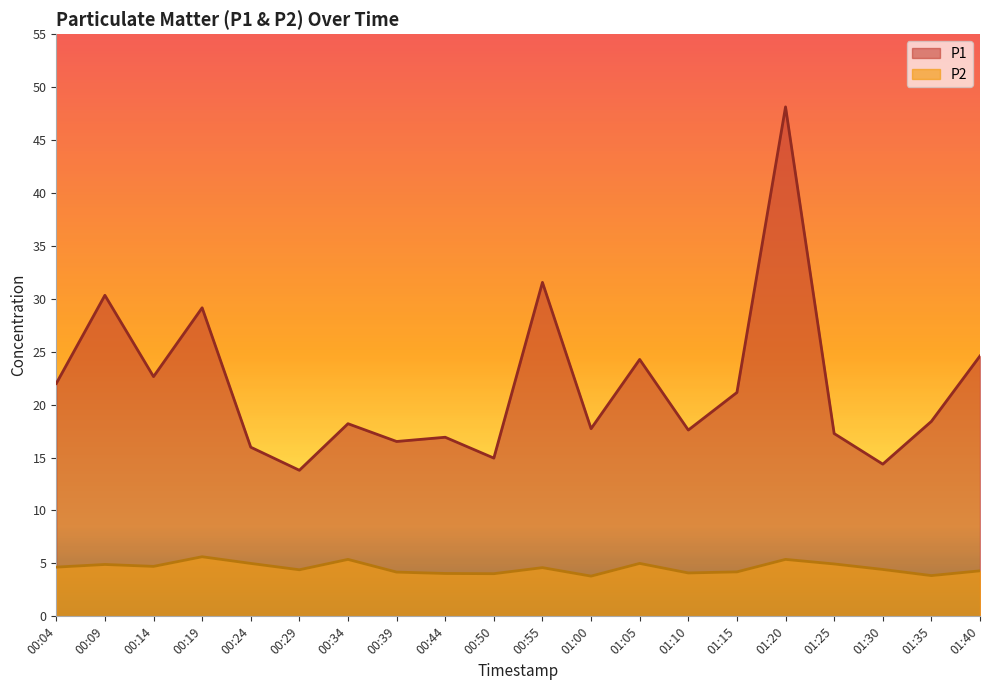

The P1 series shows 18.4 at 01:35. True or false?

True